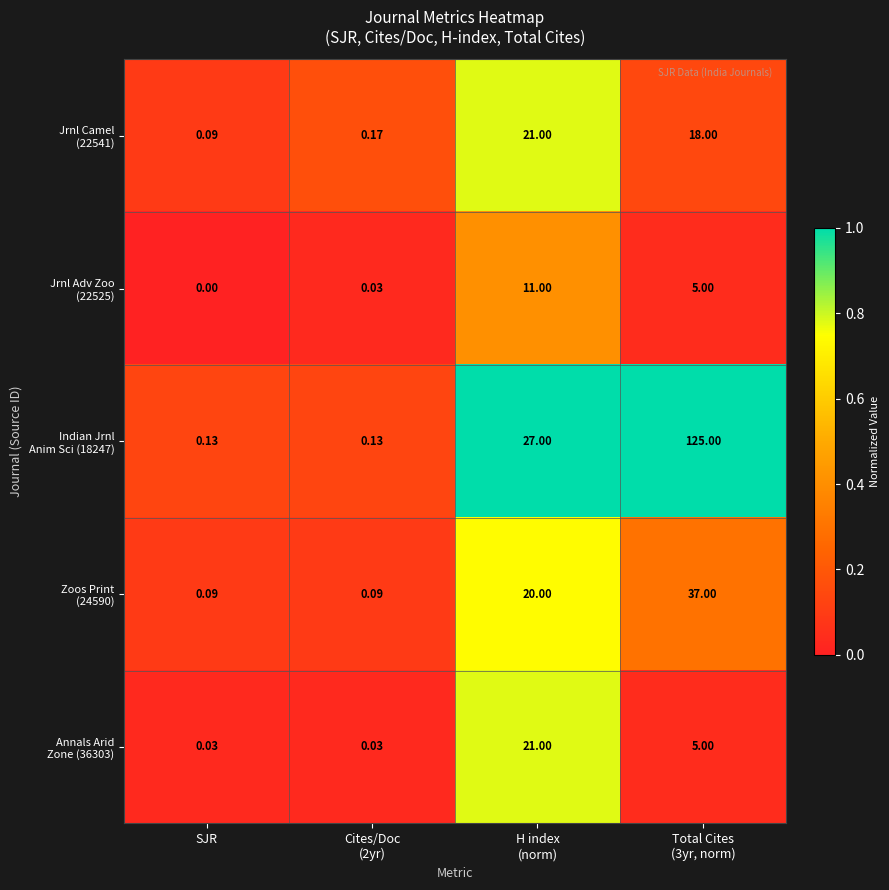

At how many categories does at least one series exceed 0?

4